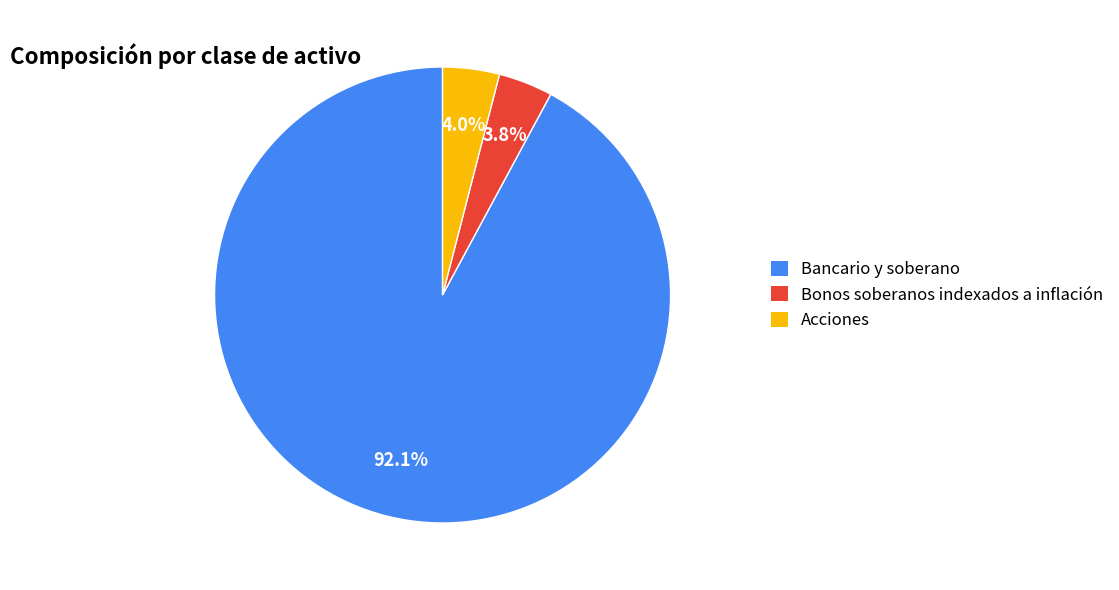

Between Bancario y soberano and Acciones, which is larger?

Bancario y soberano